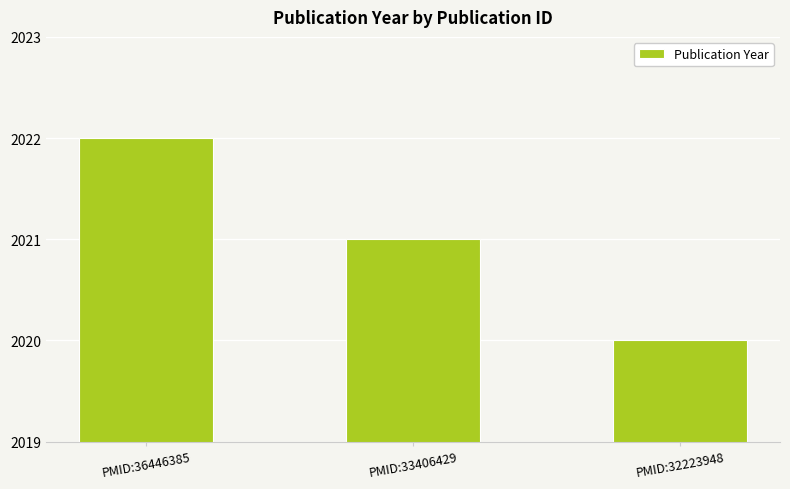

Reading left to right, extract all data points from this chart.

PMID:36446385=2022	PMID:33406429=2021	PMID:32223948=2020